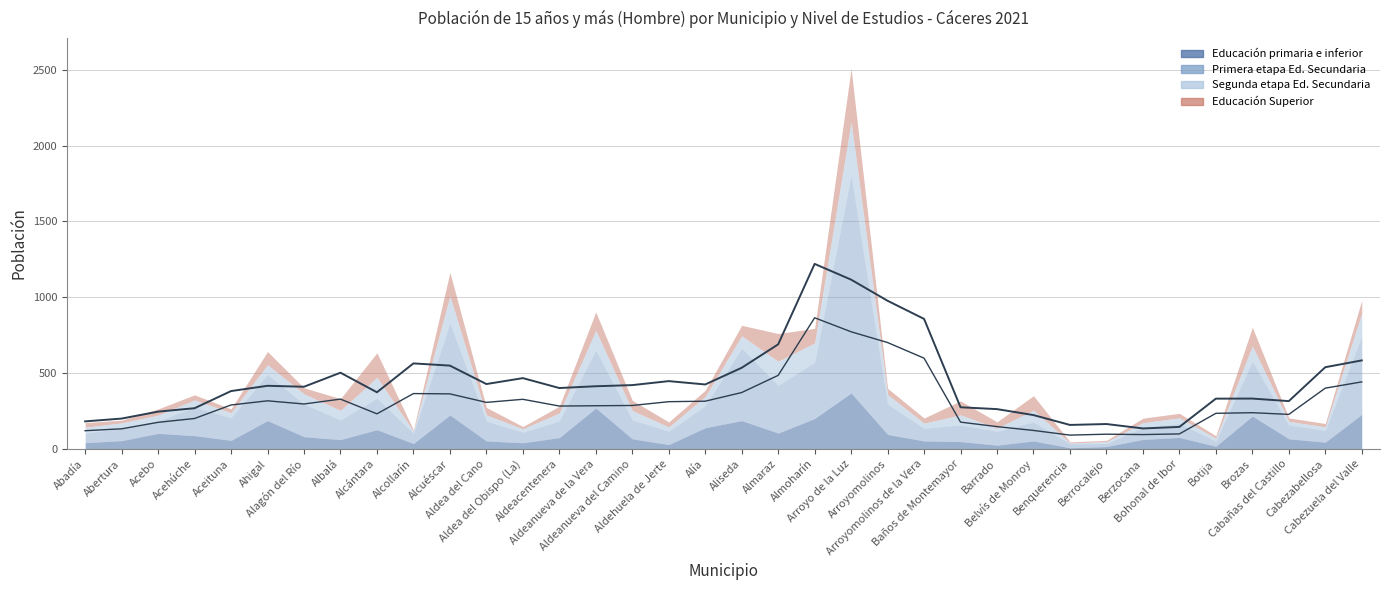

What is the sum of the Primera etapa Ed. Secundaria values at Acebo and Benquerencia?

110